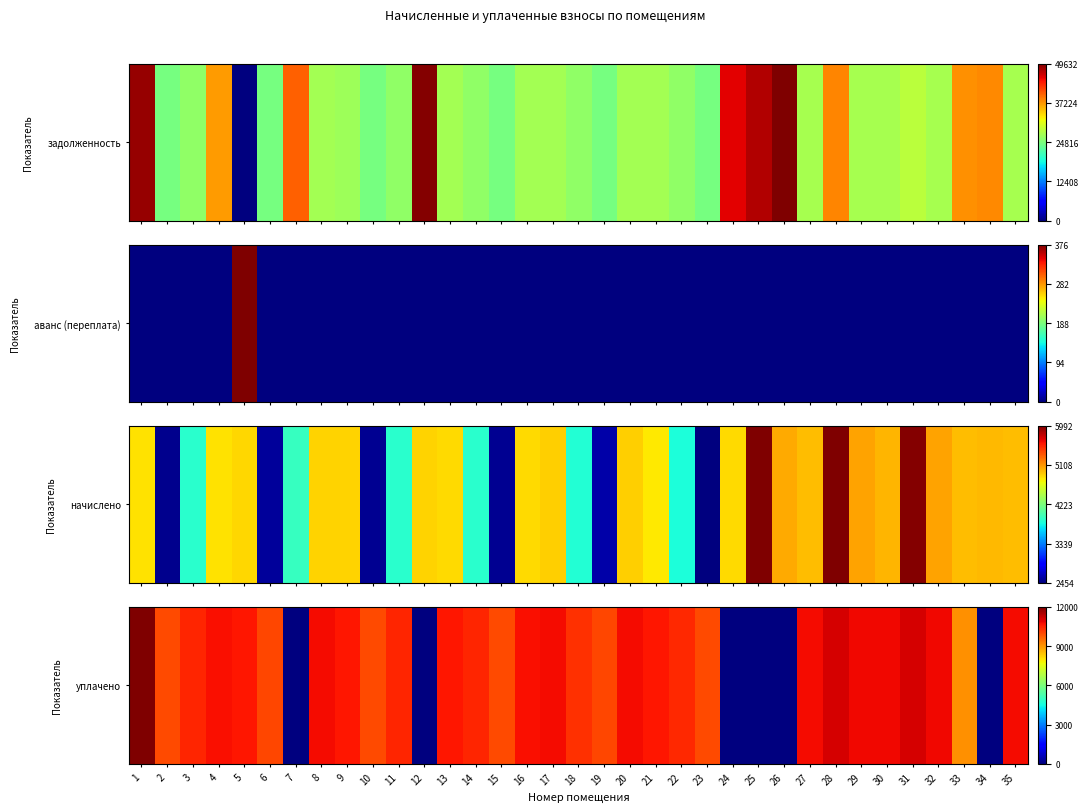

List the labels in order of value, largest first.

1, 31, 28, 32, 29, 30, 27, 35, 17, 20, 8, 16, 4, 13, 5, 21, 9, 3, 11, 14, 22, 18, 19, 6, 15, 10, 2, 23, 33, 7, 12, 24, 25, 26, 34